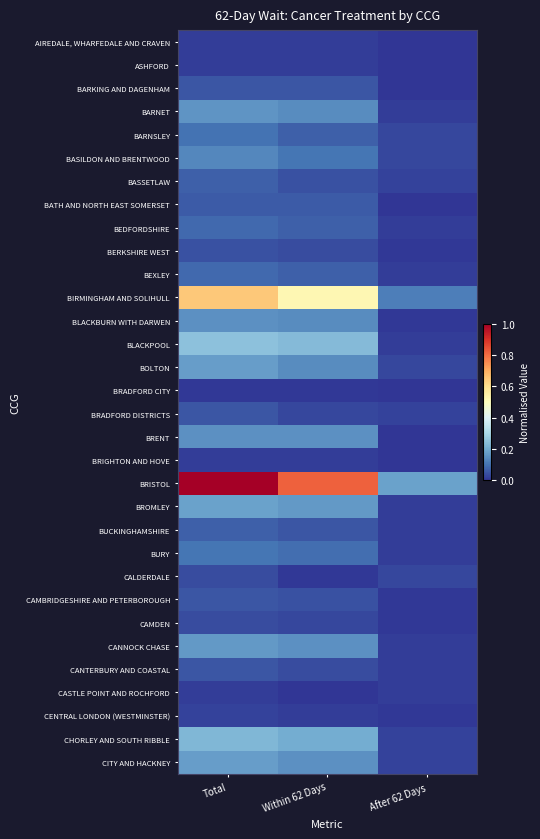

Which series has the widest spread of values?

BRISTOL